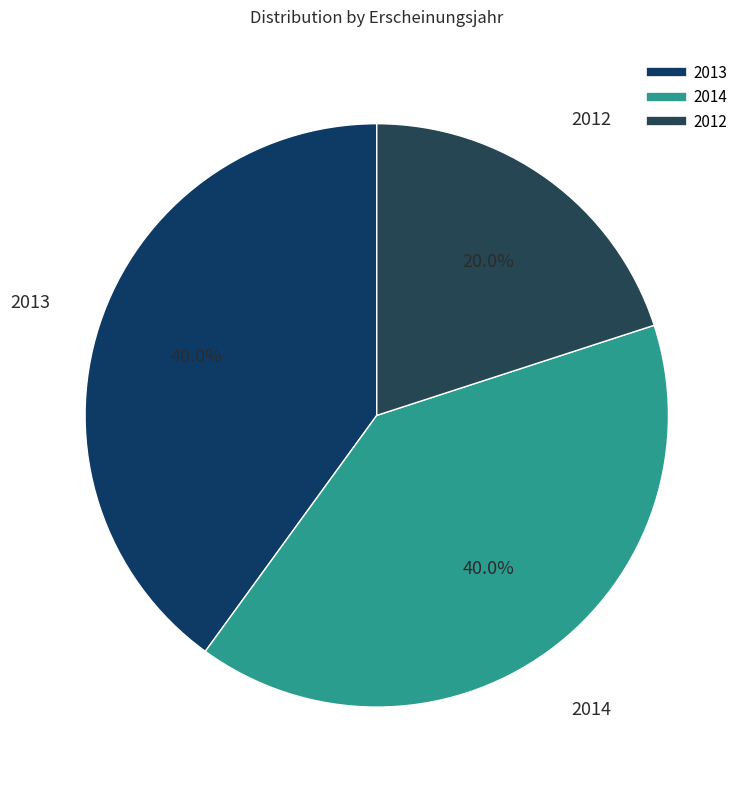

To the nearest percent, what portion does 2012 represent?

20%